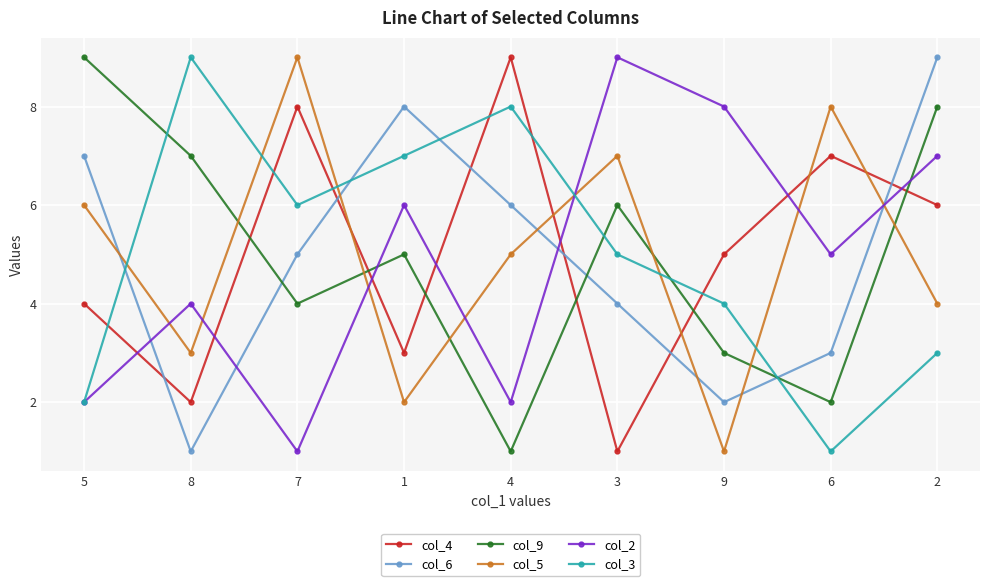

Between 8 and 3, which series saw the biggest shift?

col_2